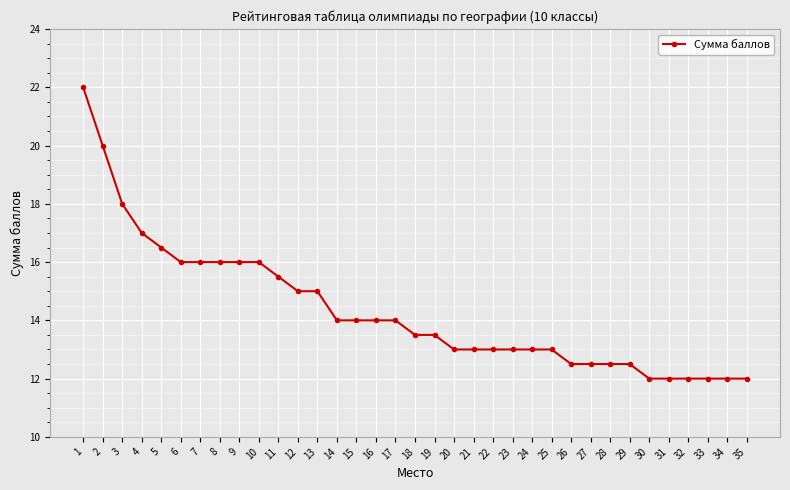

Count the number of data series in this chart.

1